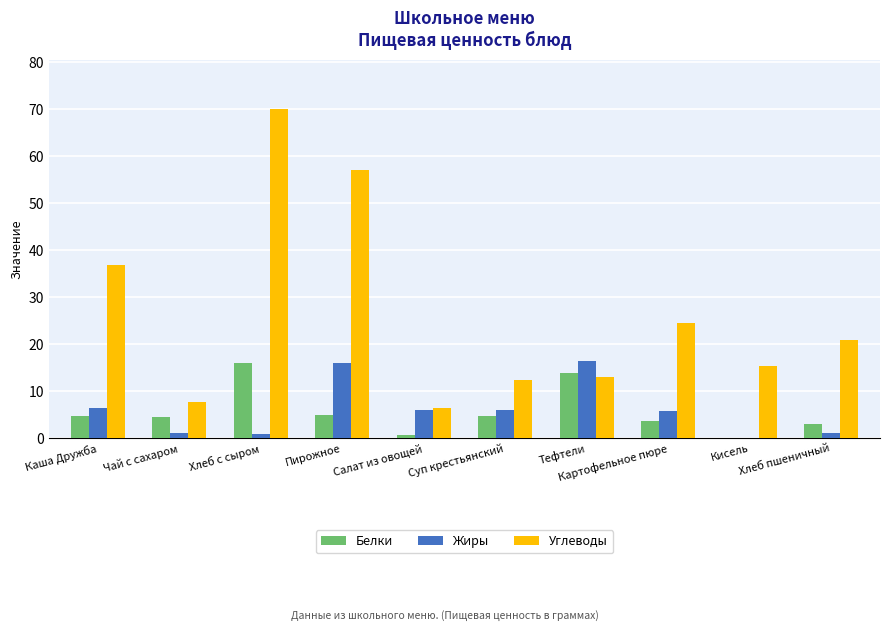

Which series has the largest total across all categories?

Углеводы